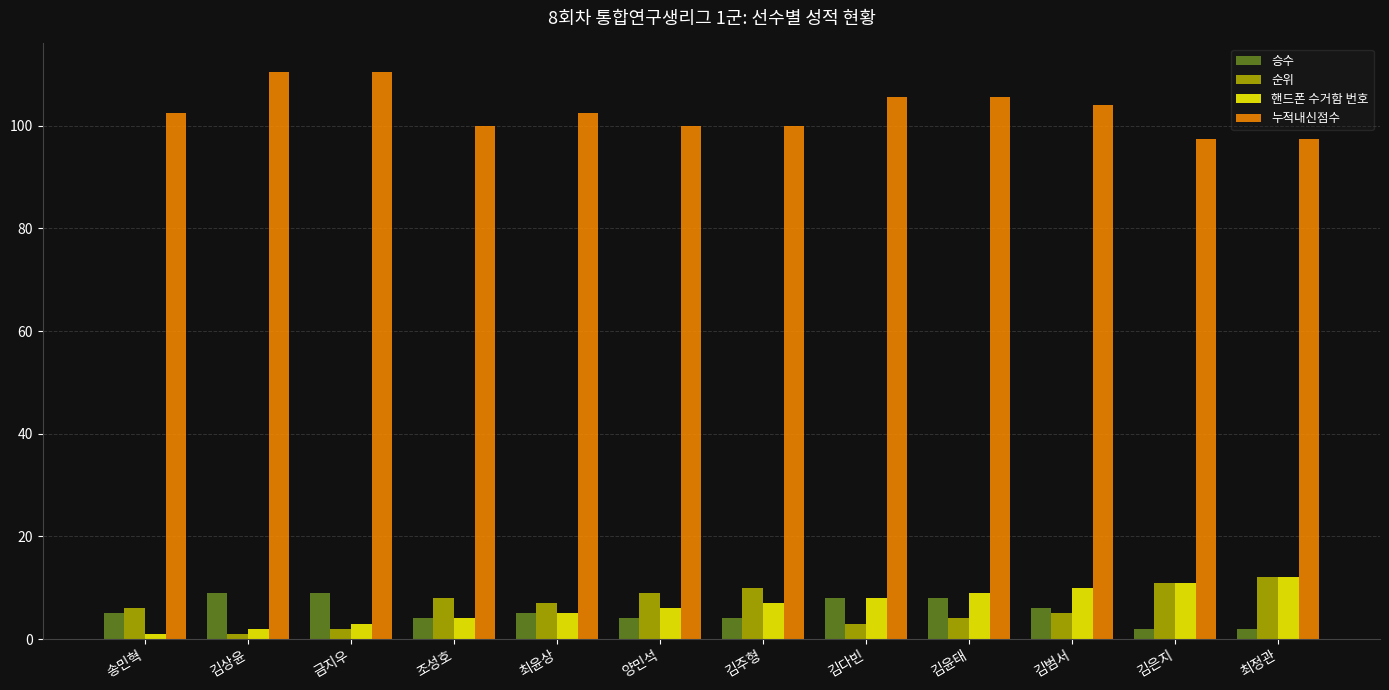

How many bars are there in total?

48